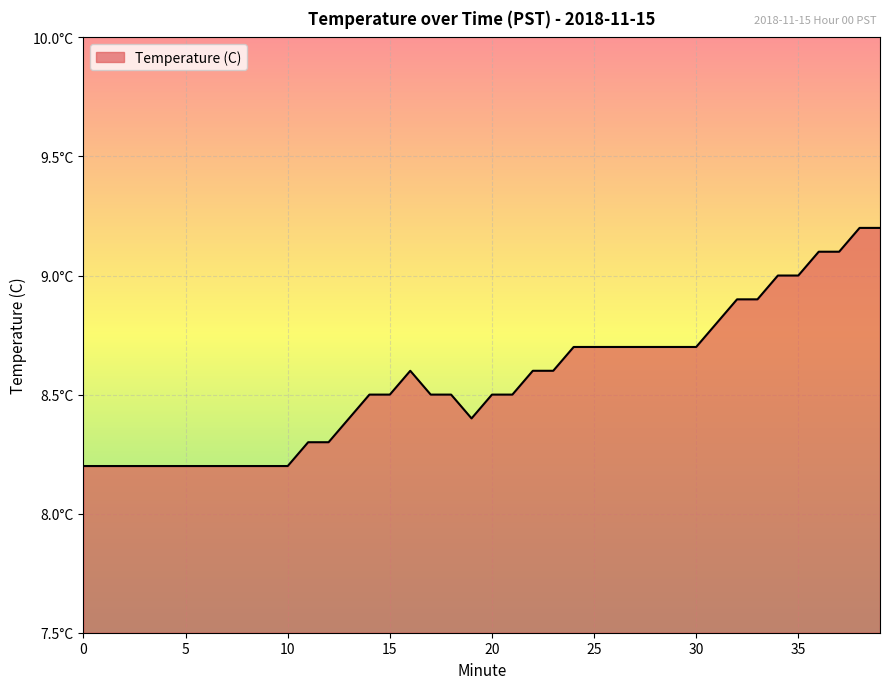

Rank the categories by value from highest to lowest.

38, 39, 36, 37, 34, 35, 32, 33, 31, 24, 25, 26, 27, 28, 29, 30, 16, 22, 23, 14, 15, 17, 18, 20, 21, 13, 19, 11, 12, 0, 1, 2, 3, 4, 5, 6, 7, 8, 9, 10